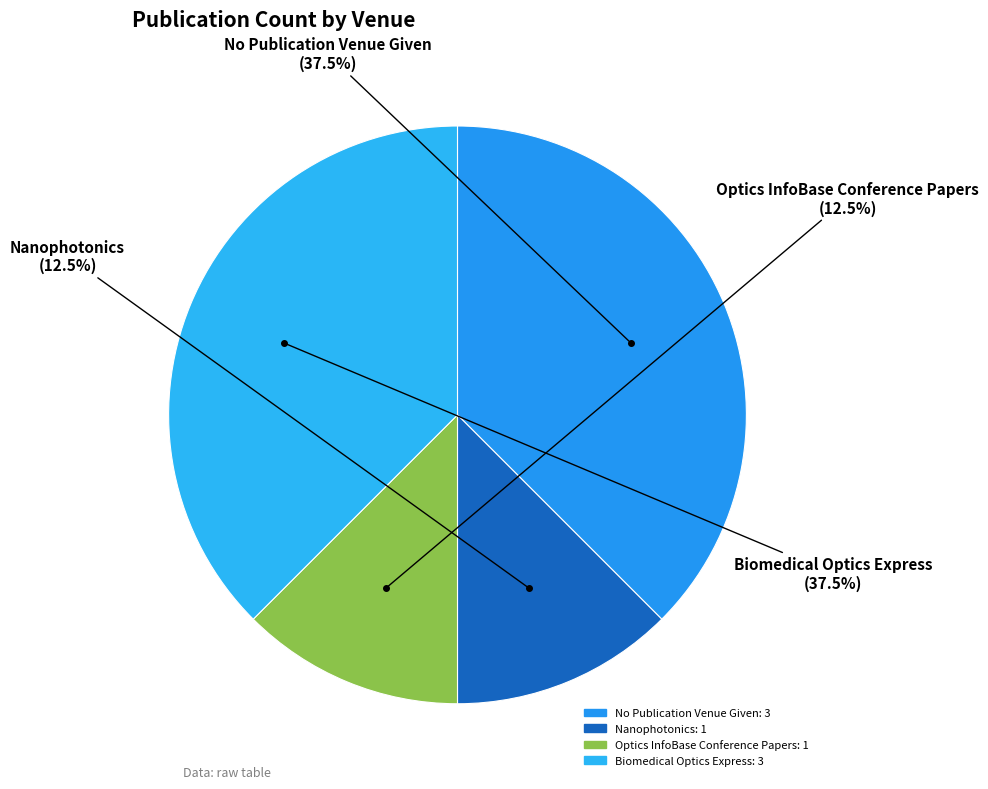

Is there any slice that represents more than half of the pie?

No